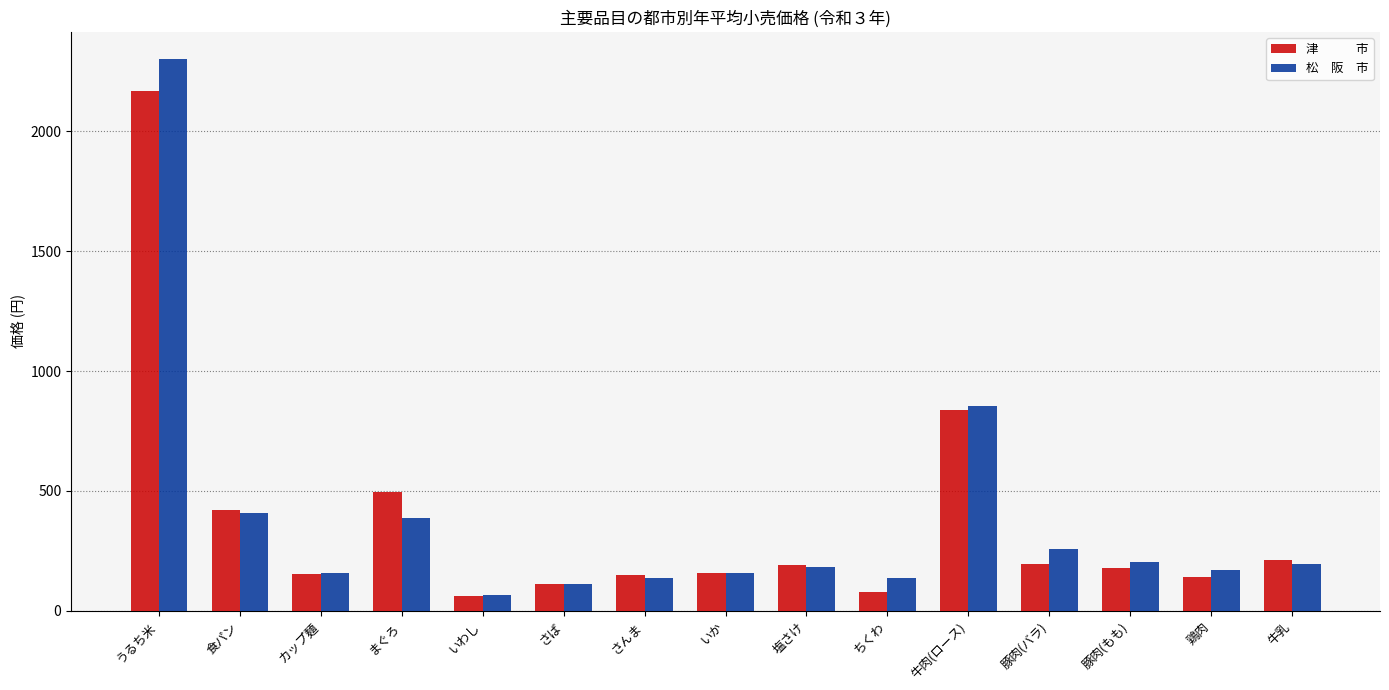

What is the label of the 8th bar from the left?

いか